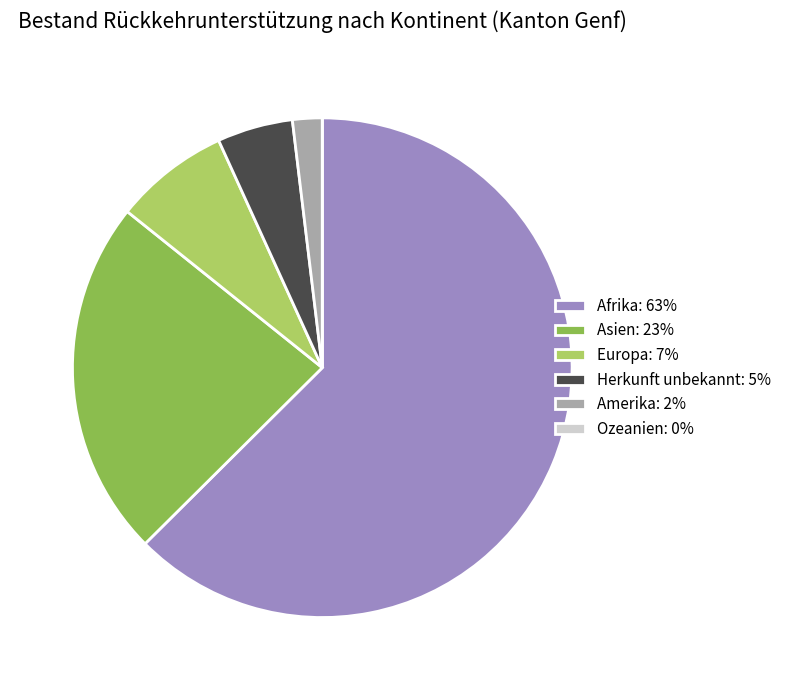

Is Asien the majority of the pie?

No